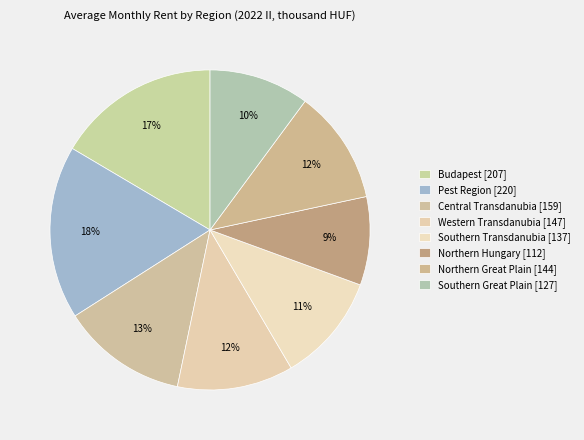

Count the number of slices in the pie.

8